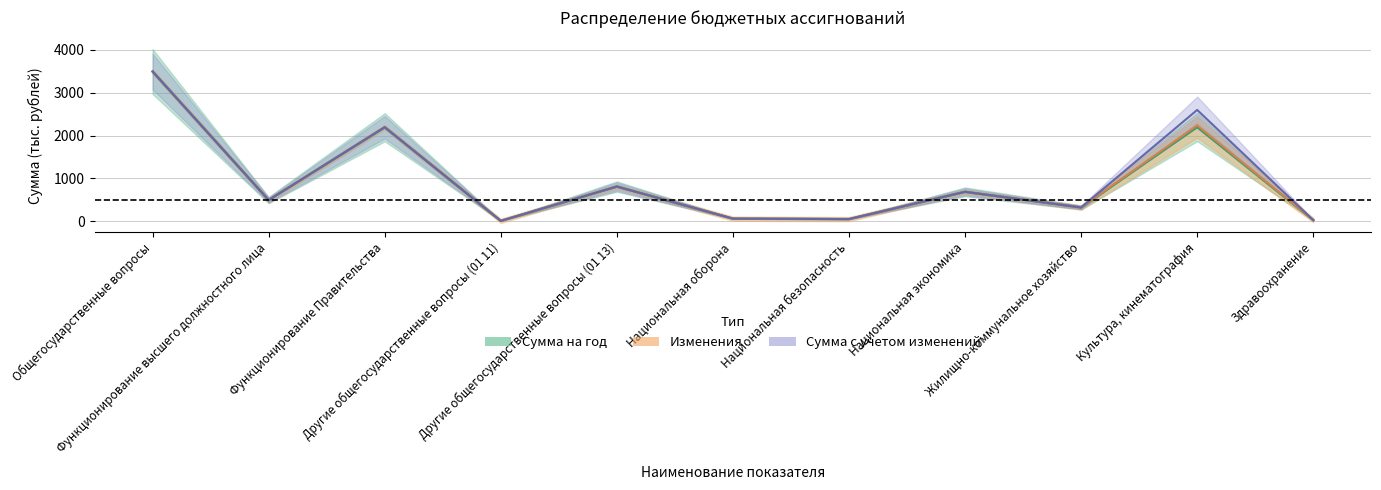

At which category does Сумма с учетом изменений reach its first local peak?

Функционирование Правительства